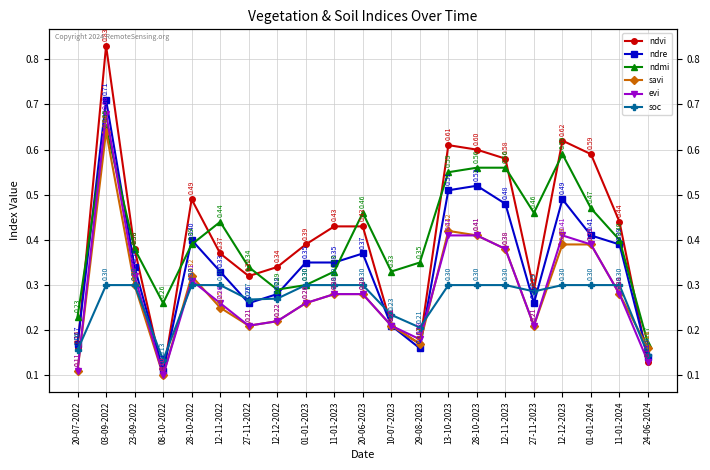

What is the spread (max minus min) of values at 28-10-2022?

0.2